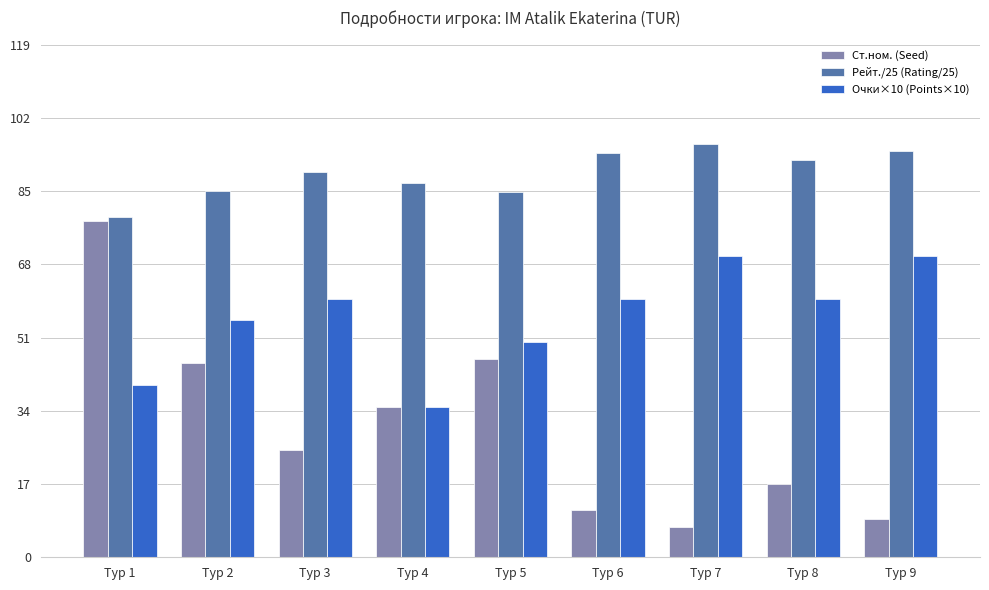

What is the difference between the Ст.ном. (Seed) values at Тур 6 and Тур 1?

67.0